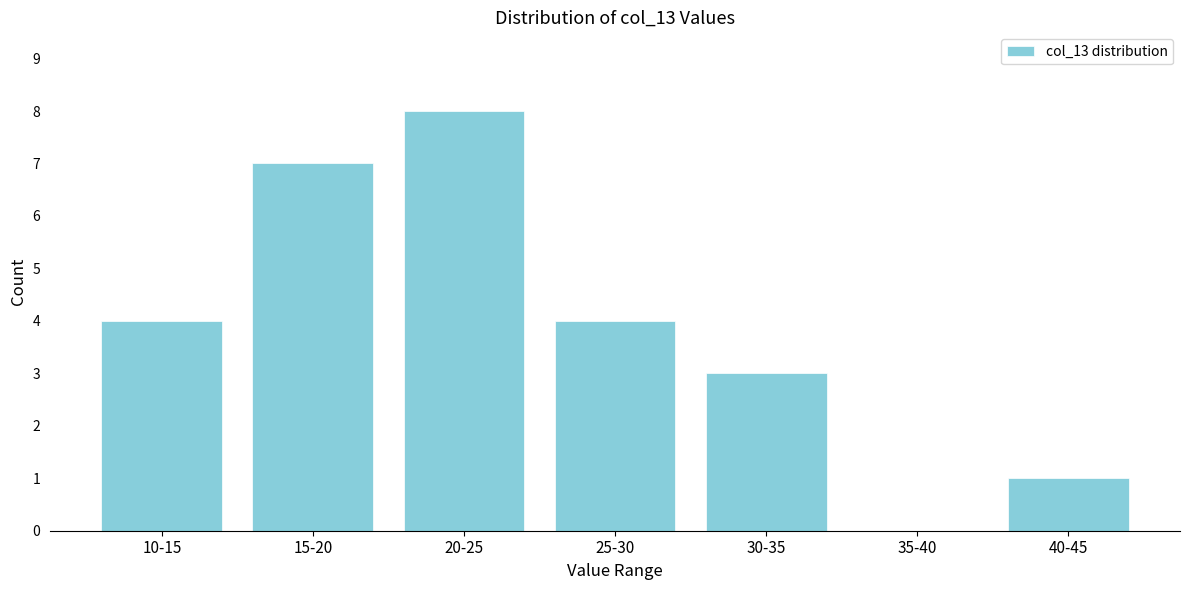

Reading left to right, extract all data points from this chart.

10-15=4	15-20=7	20-25=8	25-30=4	30-35=3	35-40=0	40-45=1